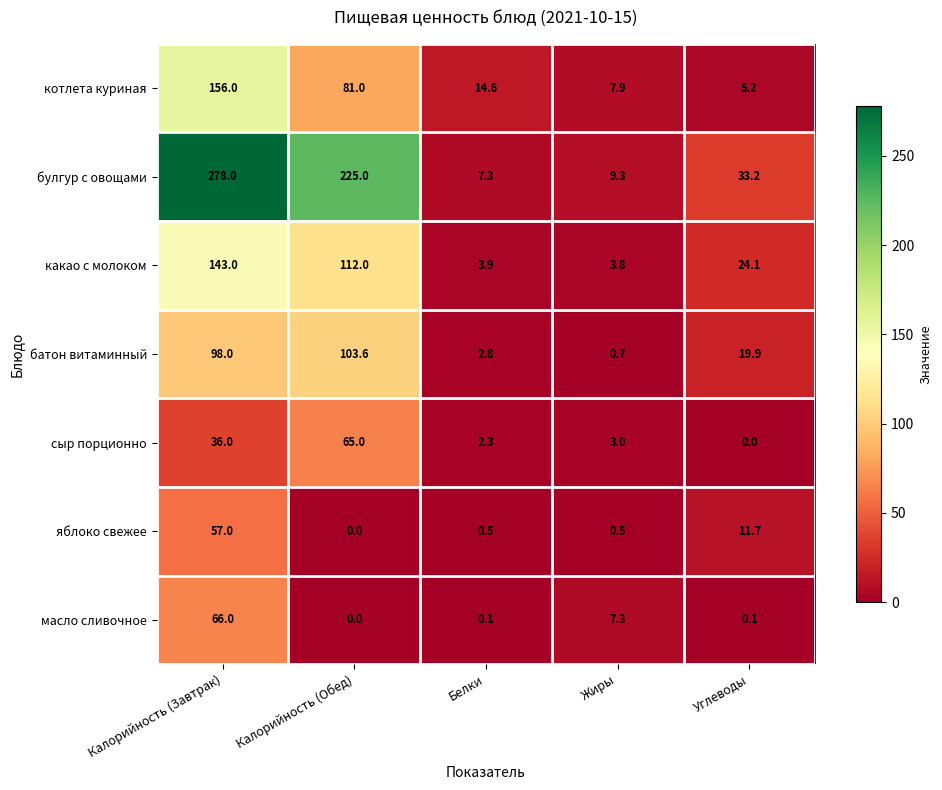

What is the total value across all series at Углеводы?

94.2